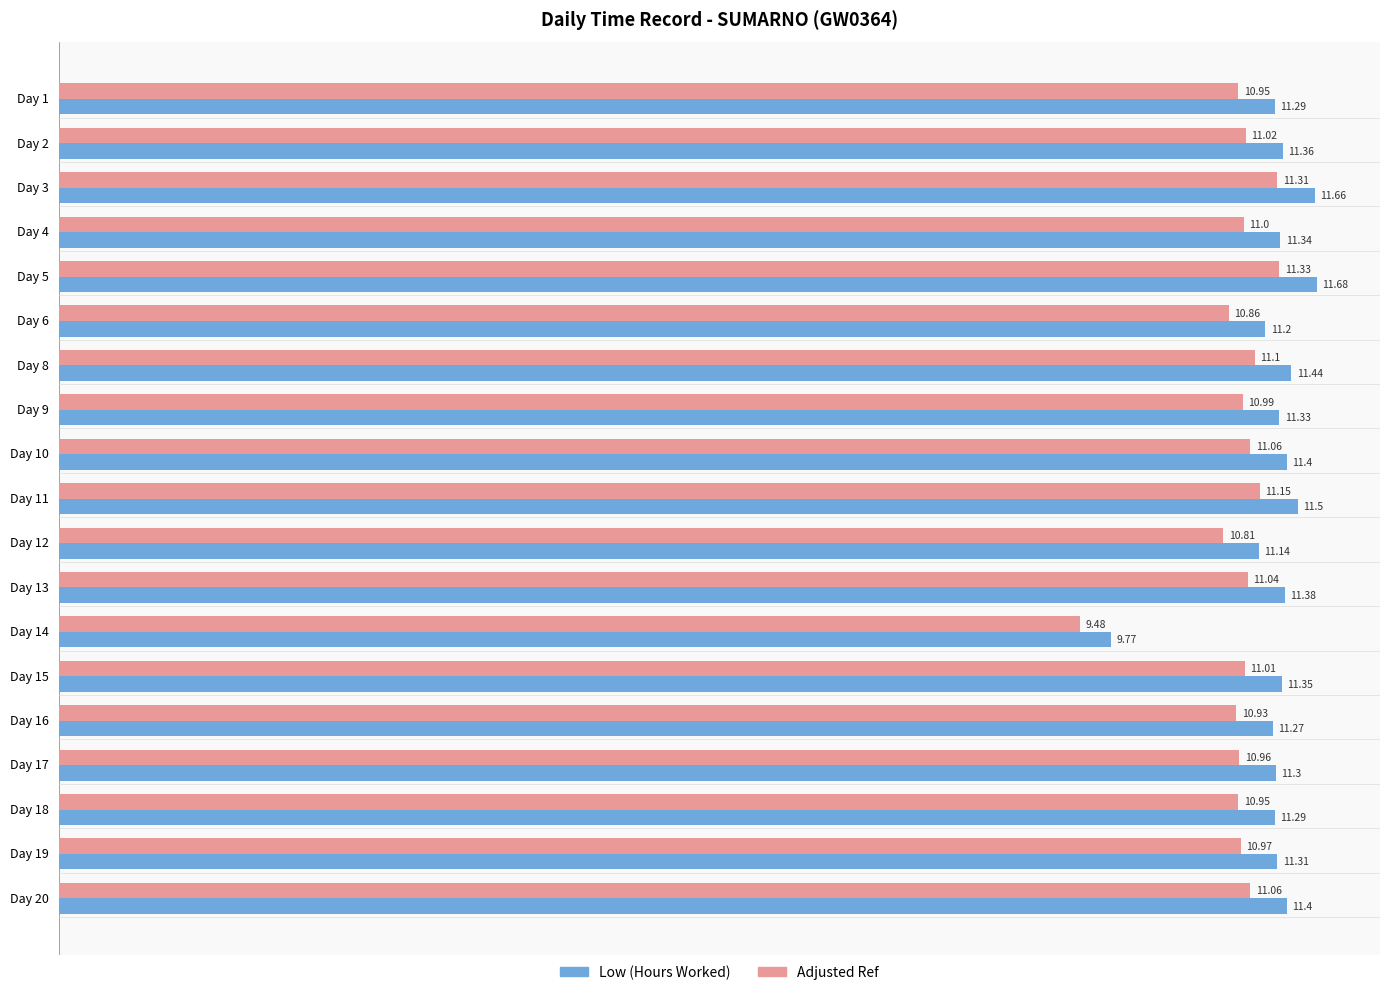

Is the value of Low (Hours Worked) at Day 8 greater than the value of Adjusted Ref at Day 10?

Yes